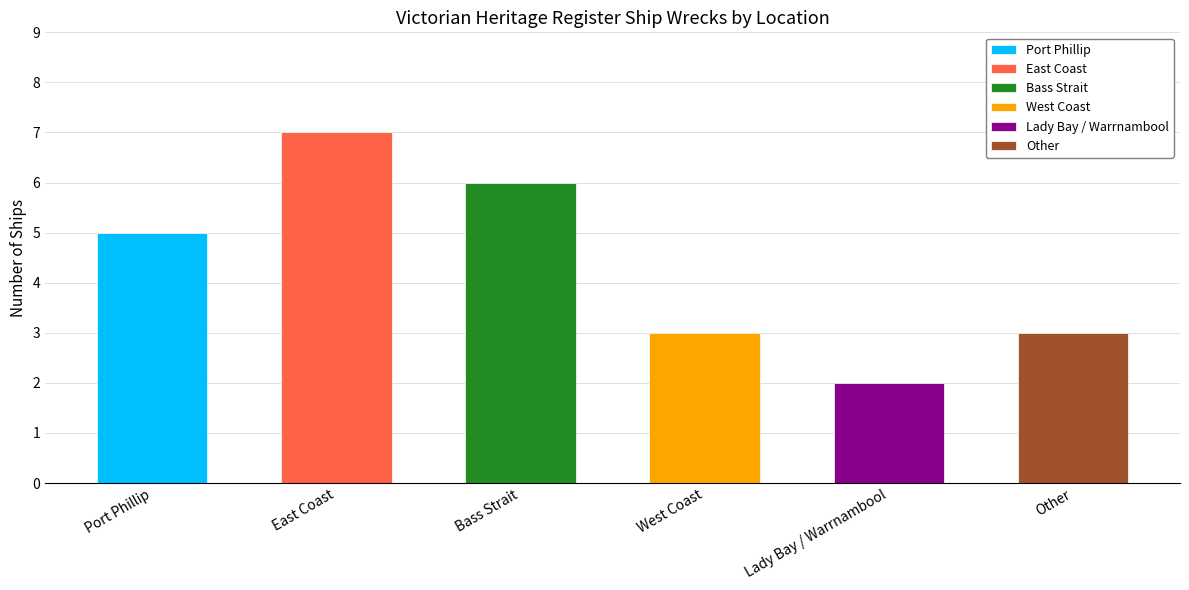

What is the label of the 1st bar from the left?

Port Phillip